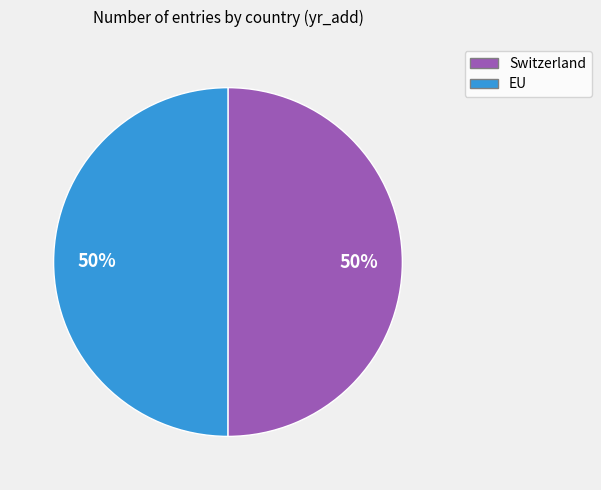

Approximately how many times larger is the value at EU compared to Switzerland?

1.0